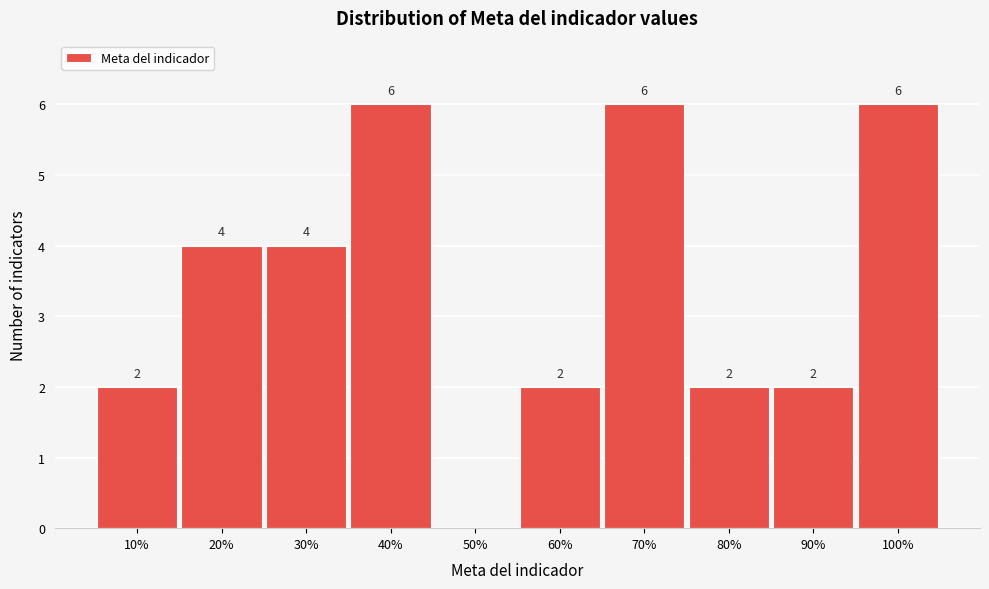

Reading left to right, list all the values displayed in this chart.

10%=2	20%=4	30%=4	40%=6	50%=0	60%=2	70%=6	80%=2	90%=2	100%=6